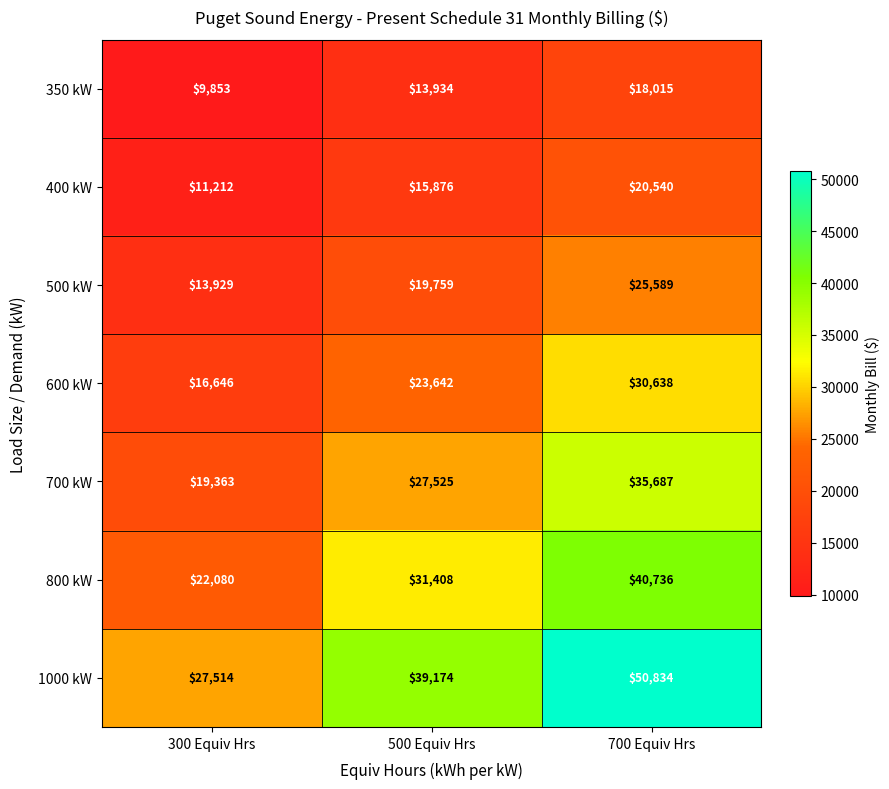

True or false: 600 kW has a value of 30638 at 700 Equiv Hrs.

True